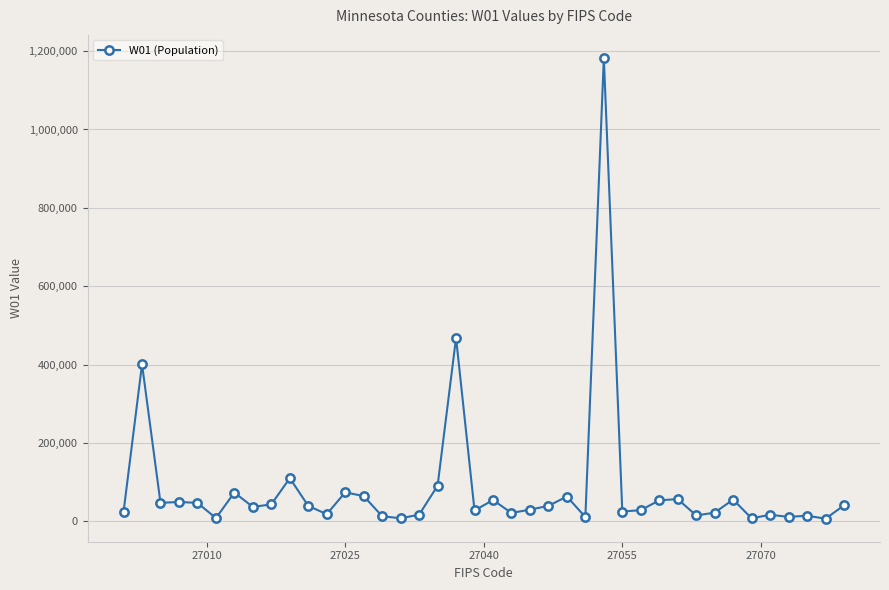

Is this an area chart (filled region under the line)?

No